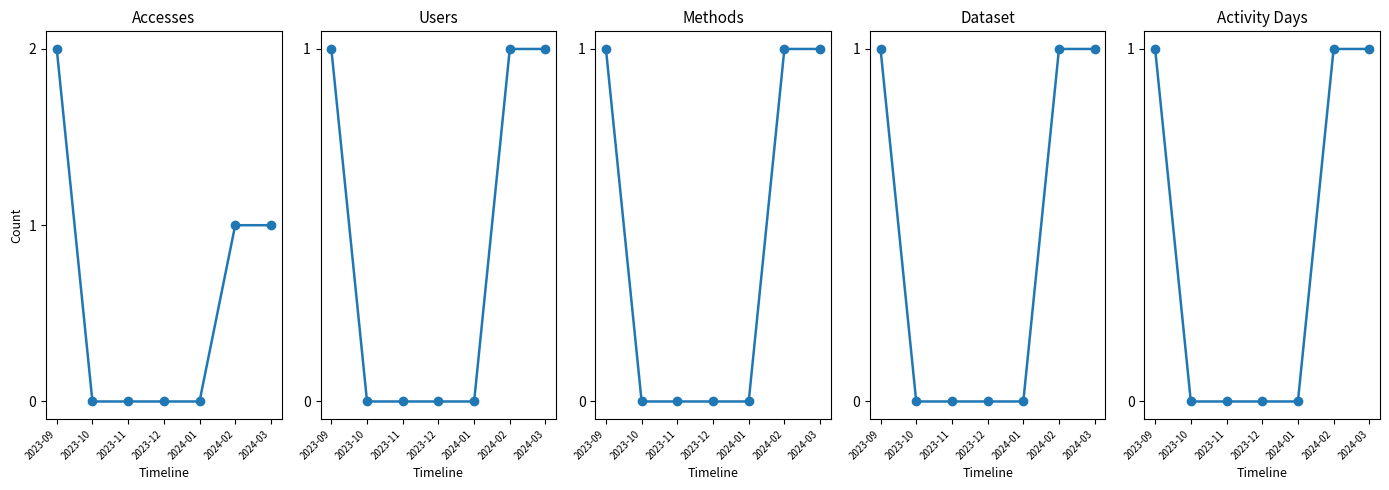

True or false: Dataset has a value of -1 at 2023-11.

False